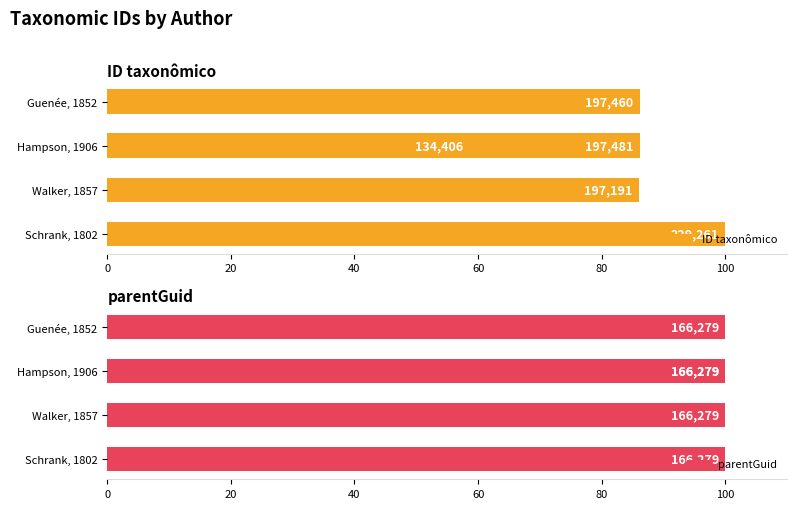

List the series in order of their peak value, lowest first.

parentGuid, ID taxonômico